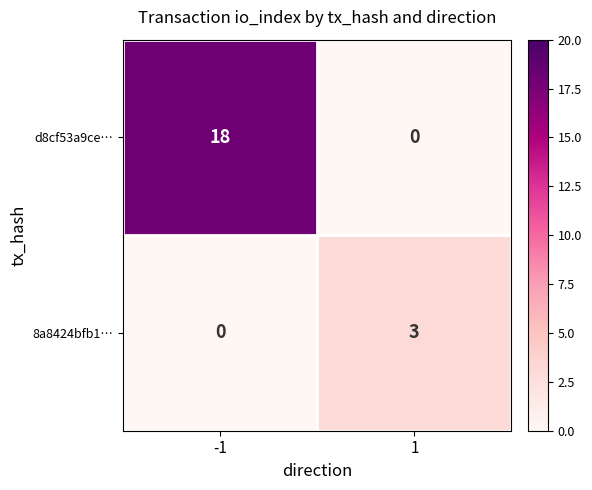

Rank the series at -1 from lowest to highest value.

8a8424bfb1…, d8cf53a9ce…